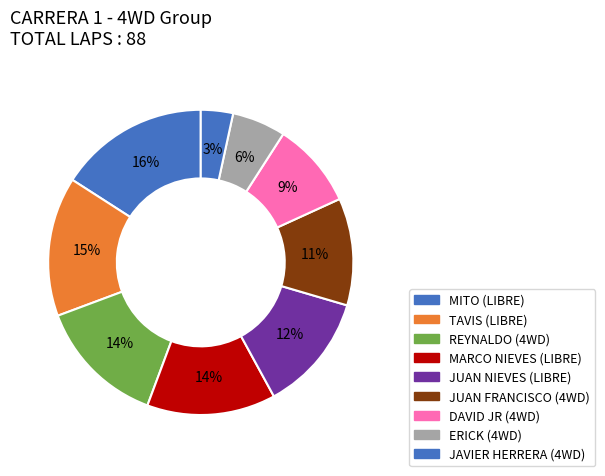

To the nearest percent, what percentage of the pie is MITO?

16%